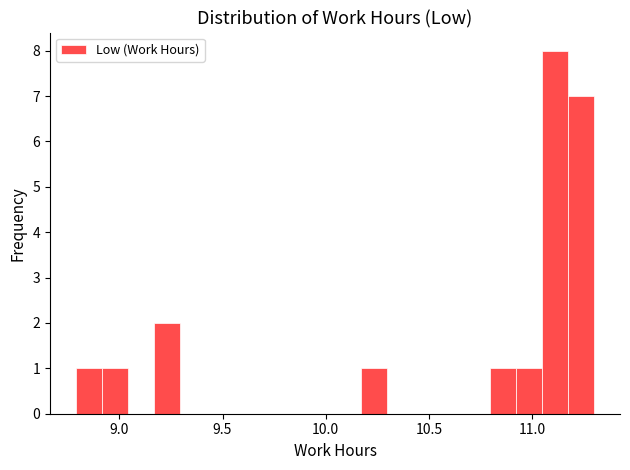

Around what value on the x-axis is the tallest bar? Give the approximate position of its centre, as read against the axis.

11.10